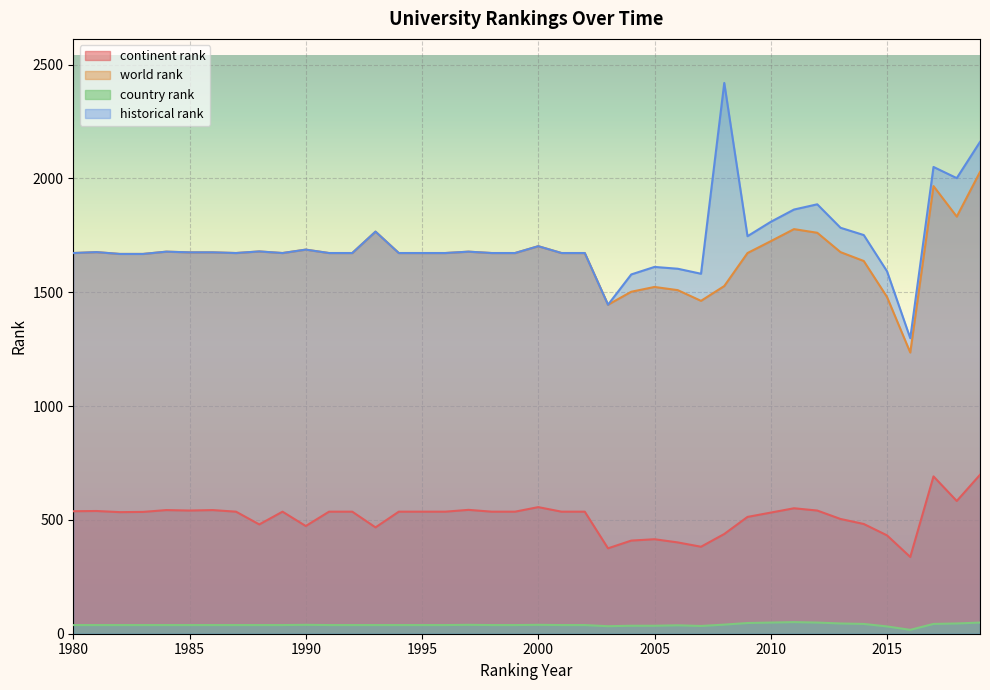

What are all the series names shown in the legend?

continent rank, world rank, country rank, historical rank